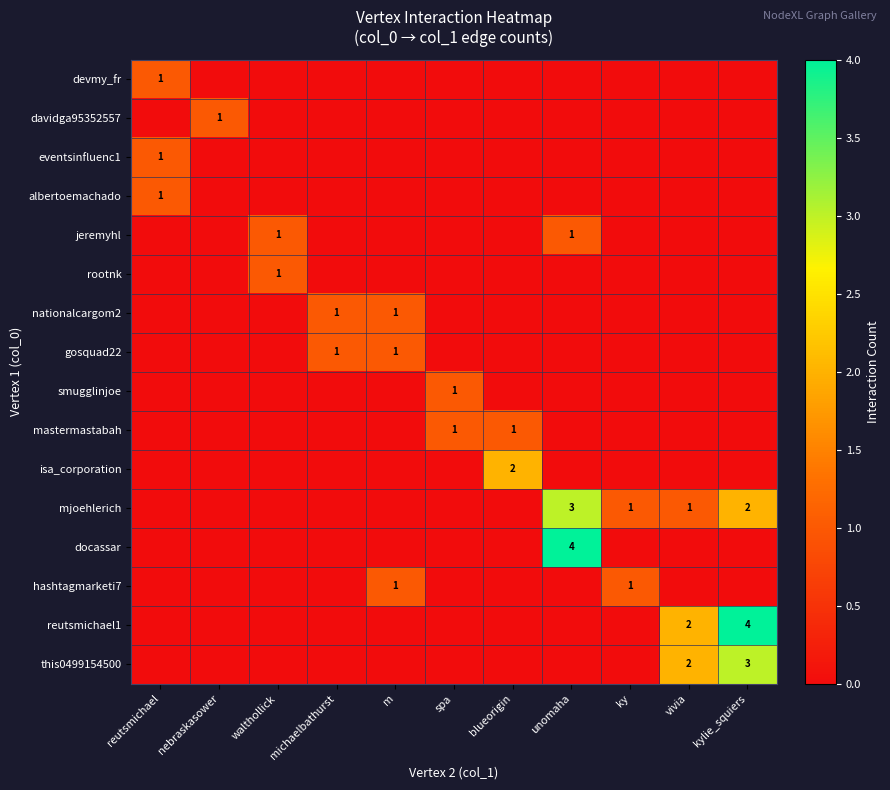

Is it true that nationalcargom2 equals 1 at m?

True